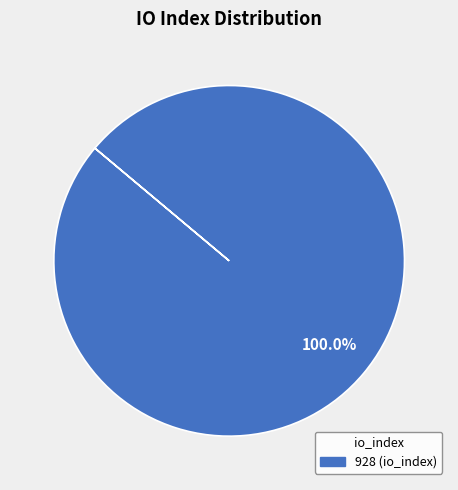

Is there a majority slice in this chart?

Yes